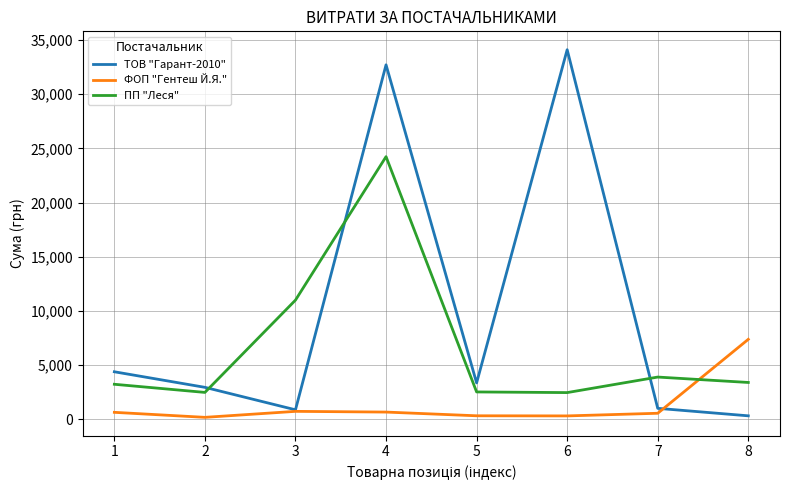

Is the value of ТОВ "Гарант-2010" at 3 greater than the value of ПП "Леся" at 7?

No